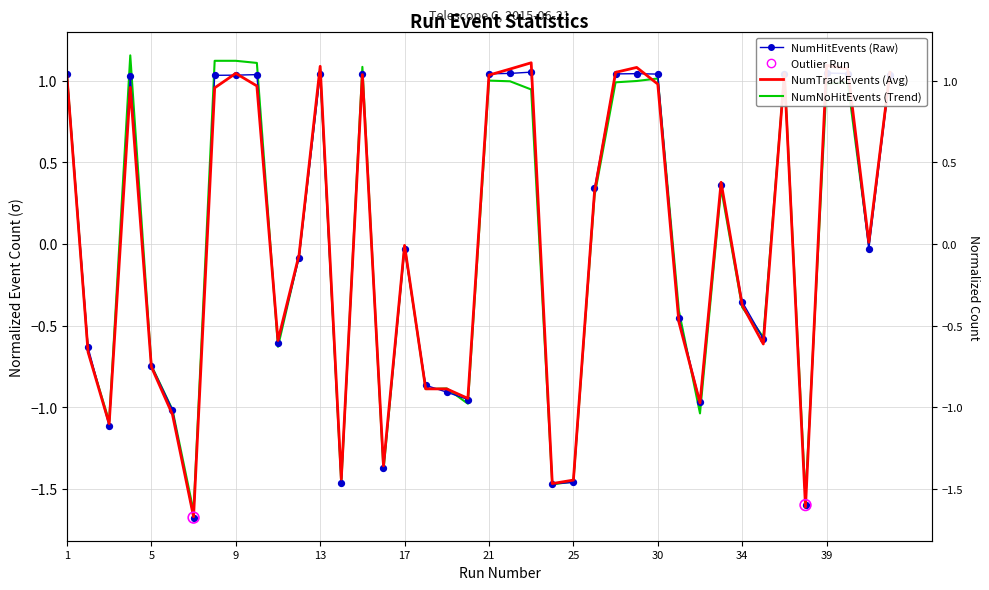

Which series has the largest Y range (max minus min)?

NumNoHitEvents